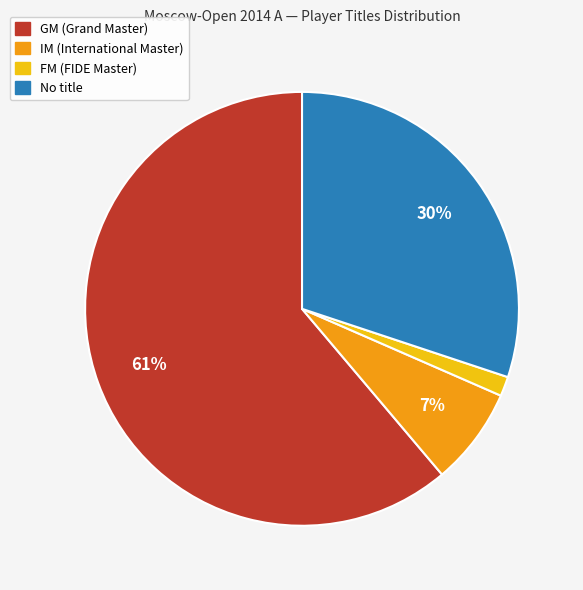

Between FM (FIDE Master) and IM (International Master), which is larger?

IM (International Master)